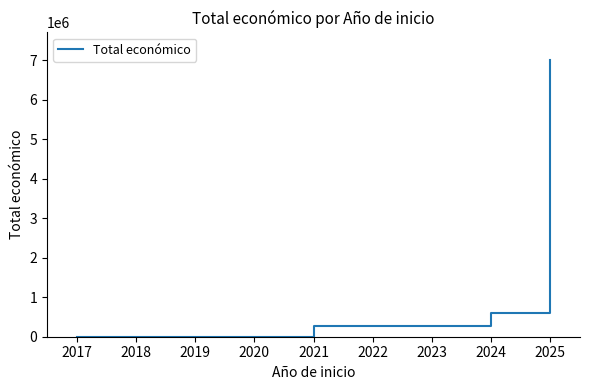

What is the difference between the maximum and second lowest values?

6727975